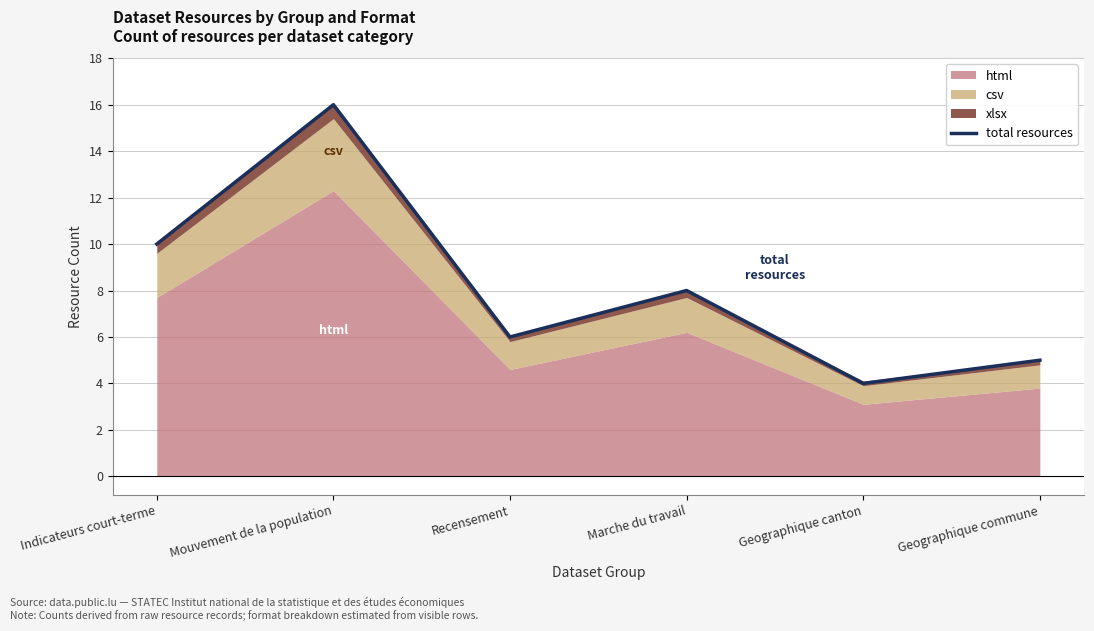

What is the maximum value shown in the chart?

16